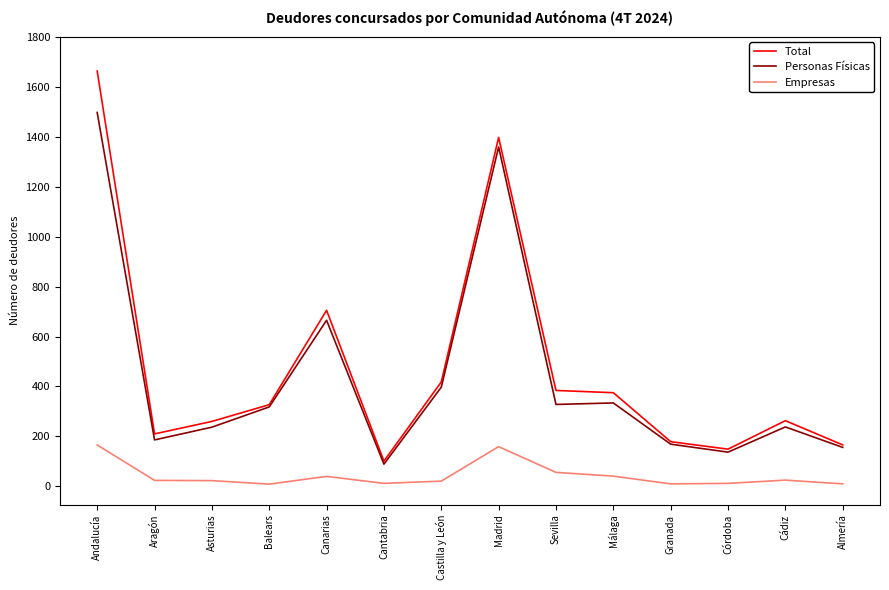

At how many categories does at least one series exceed 888?

2